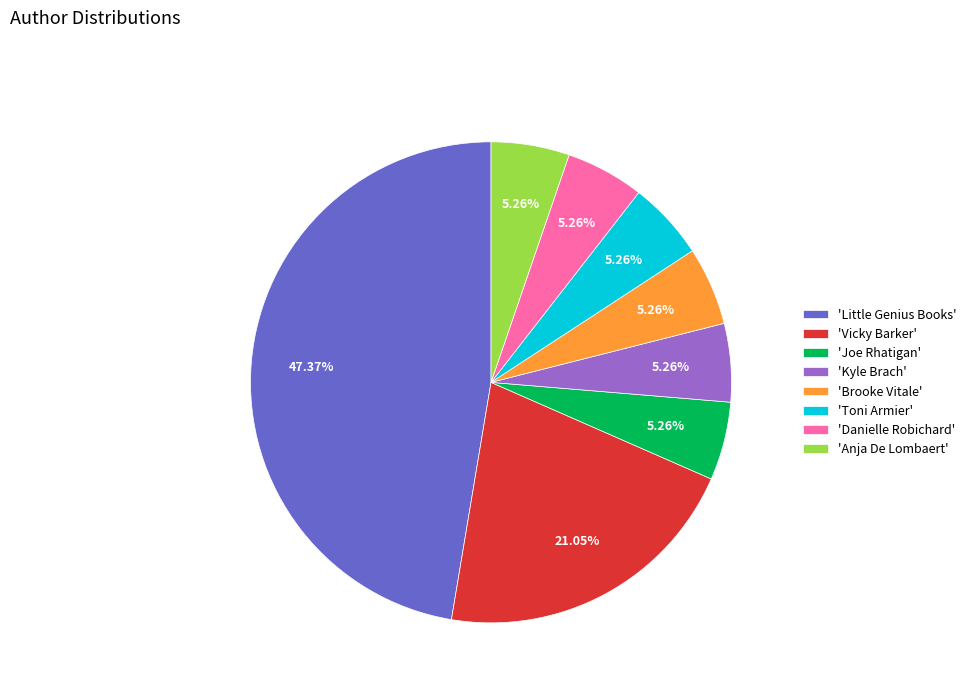

What is the largest slice in the pie chart?

'Little Genius Books'